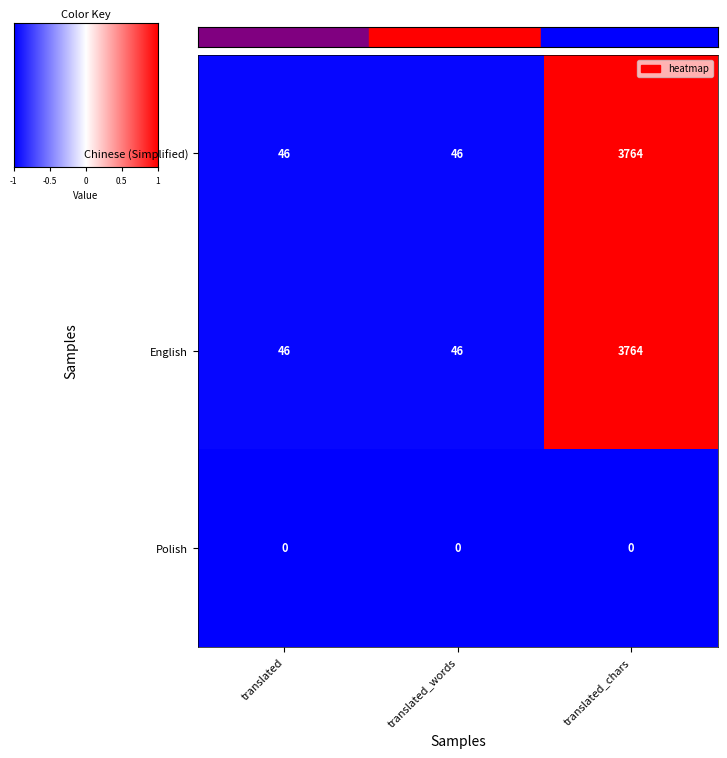

The value of Chinese (Simplified) at translated is 46. True or false?

True